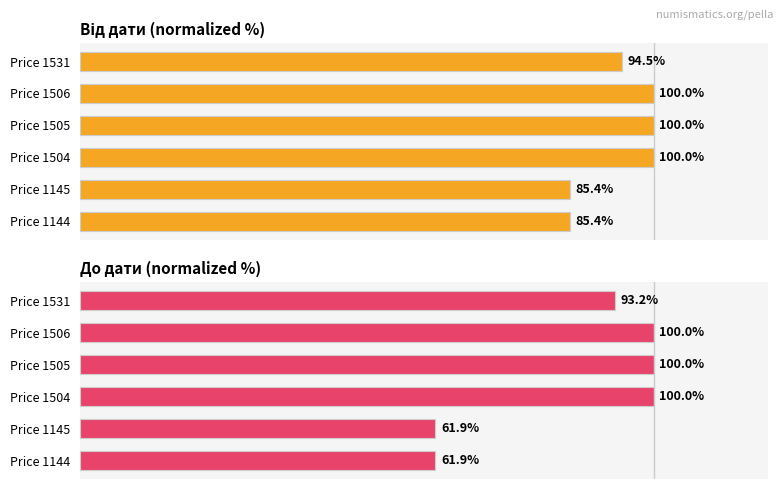

The value of Від дати at Price 1145 is 24.9. True or false?

False